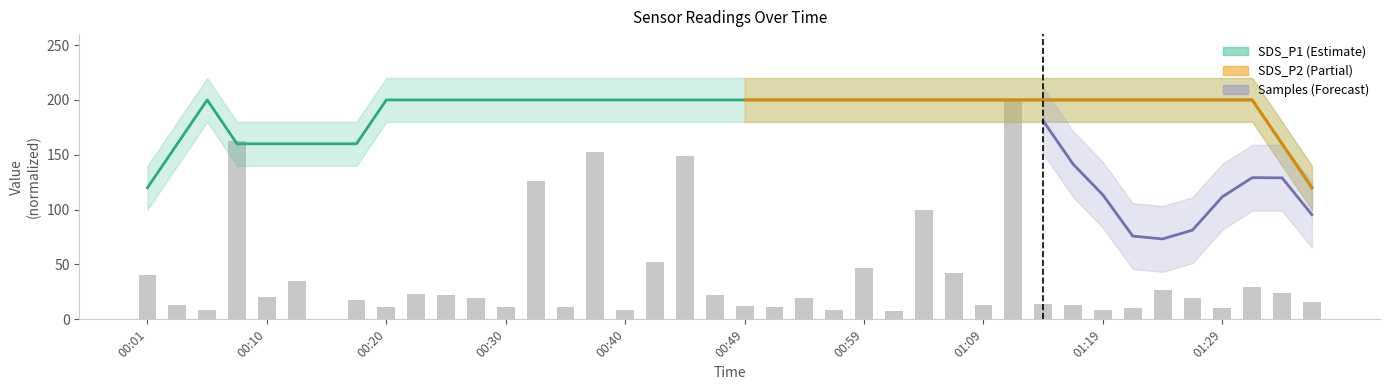

Is it true that the value at 18 is 45.8?

False